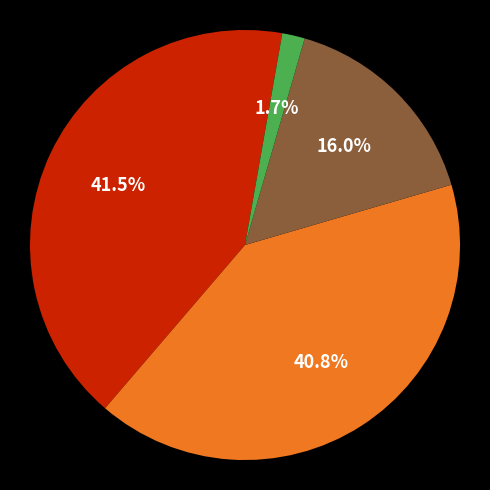

Does any single category account for the majority?

No